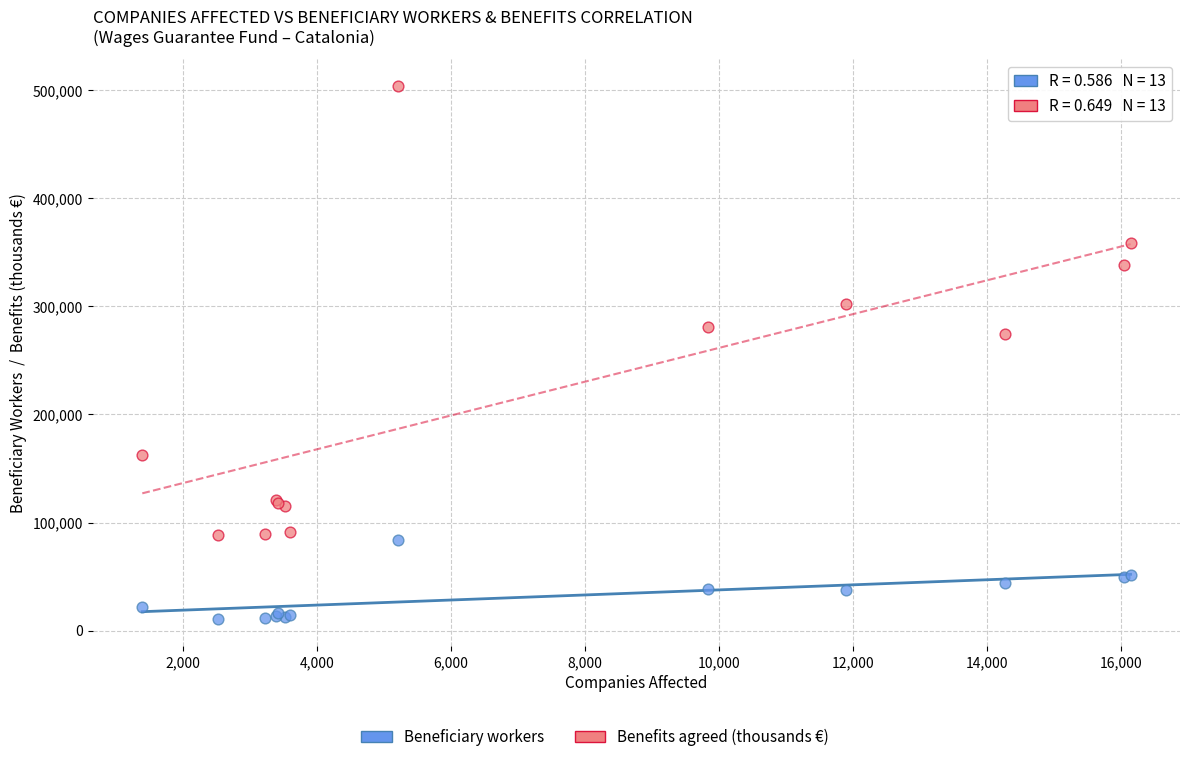

Which series contains the highest Y value?

Benefits agreed (thousands €)